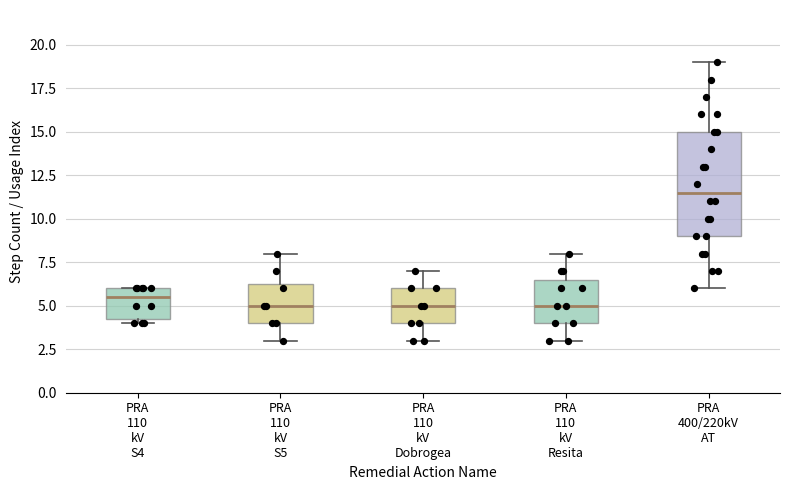

Reading left to right, read every box against the y-axis: the position of its median line, the range the box covers, and the ends of its whiskers. The values are not printed on the chart, so give them approximately, as read against the axis.

PRA 110 kV S4: median 5.5, box 4.5 to 6.0, whiskers 4.0 to 6.0
PRA 110 kV S5: median 5.0, box 4.0 to 6.5, whiskers 3.0 to 8.0
PRA 110 kV Dobrogea: median 5.0, box 4.0 to 6.0, whiskers 3.0 to 7.0
PRA 110 kV Resita: median 5.0, box 4.0 to 6.5, whiskers 3.0 to 8.0
PRA 400/220kV AT: median 11.5, box 9.0 to 15.0, whiskers 6.0 to 19.0